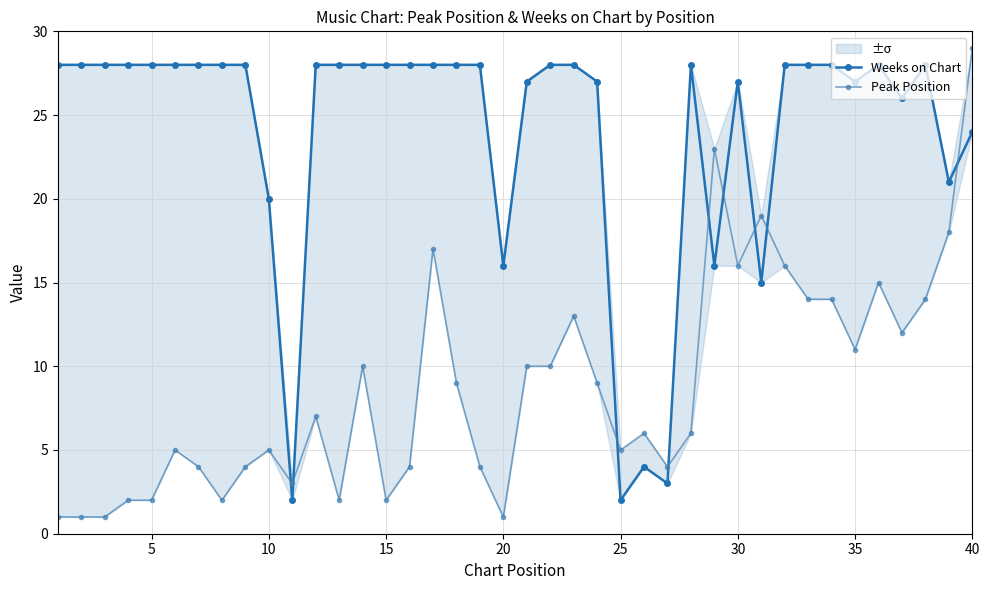

Which series changed the most between 19 and 35?

Peak Position